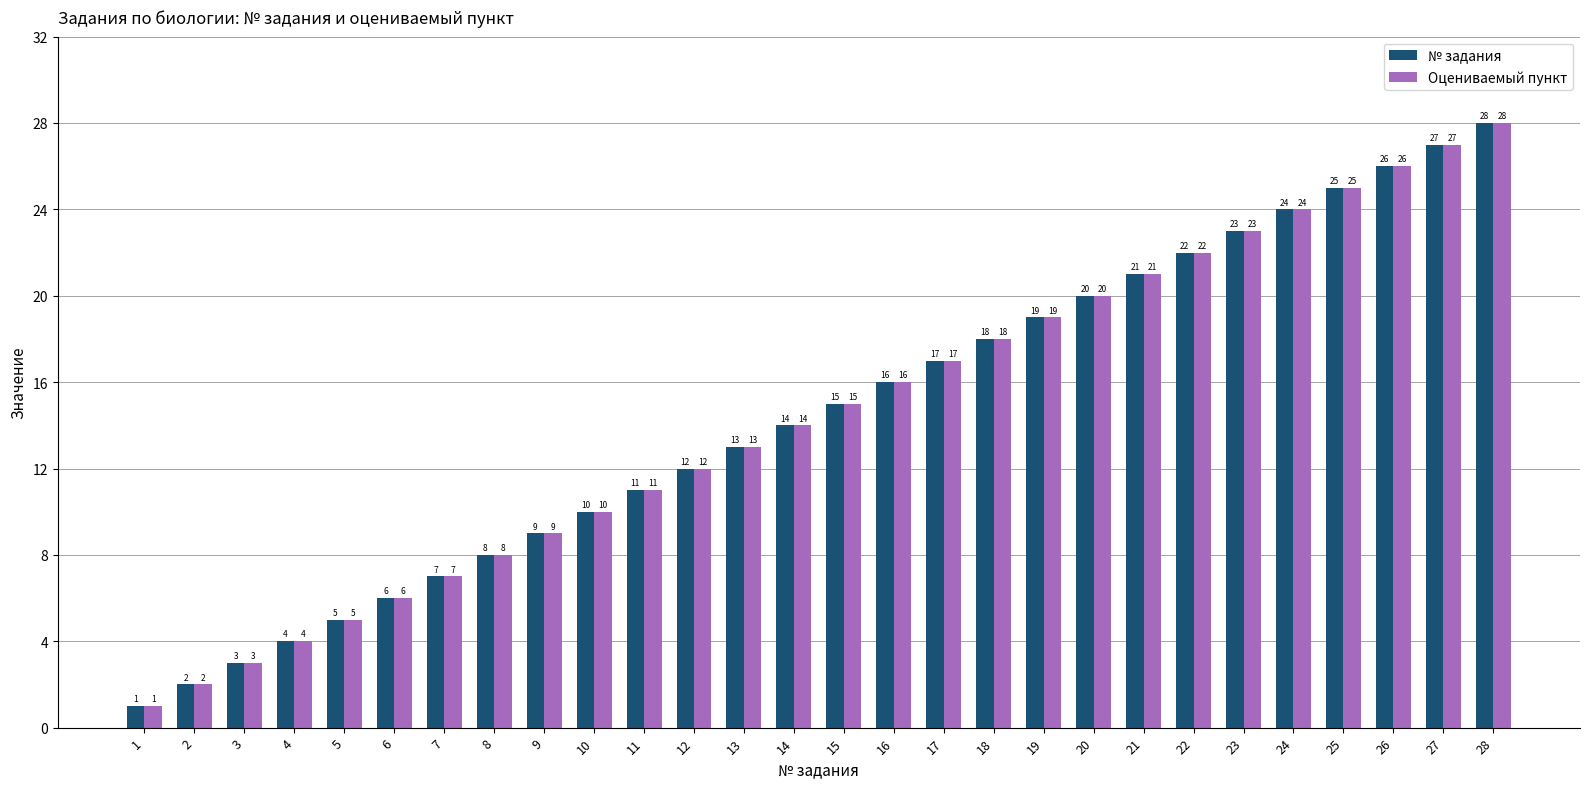

How many bars are there in each group?

2